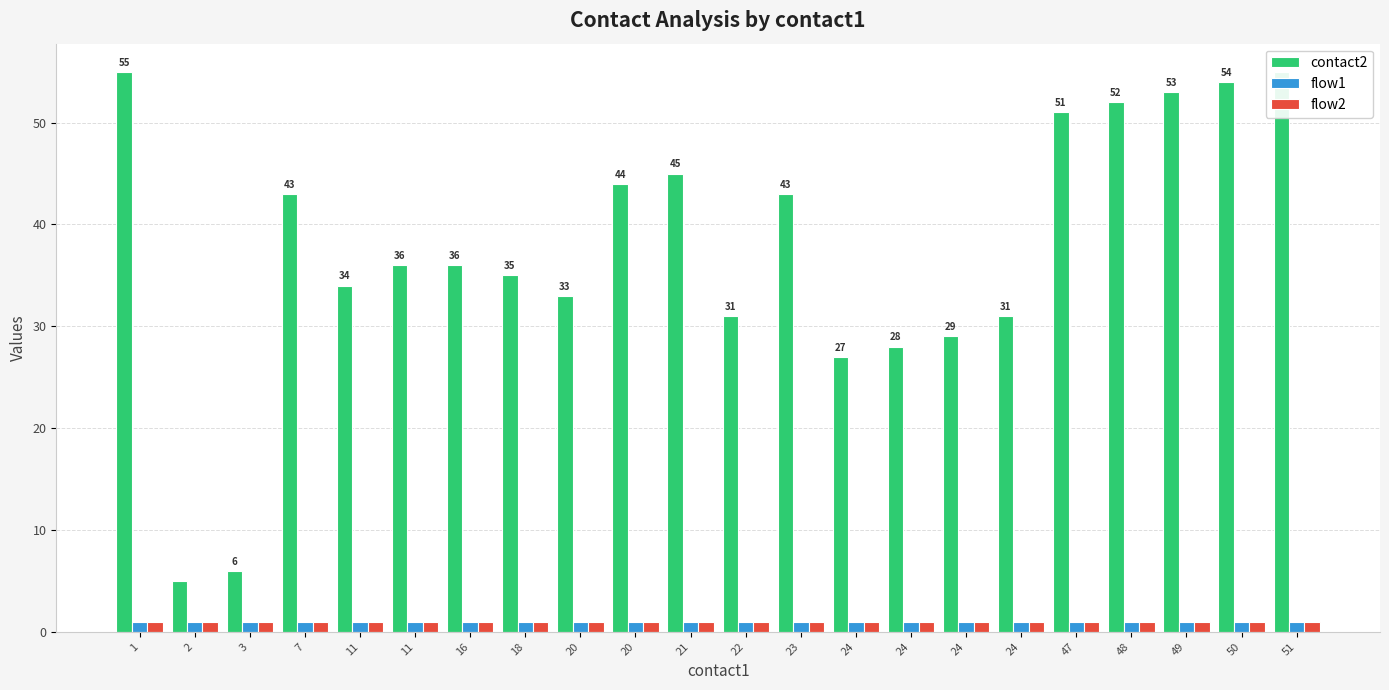

How many data points does each series have?

22